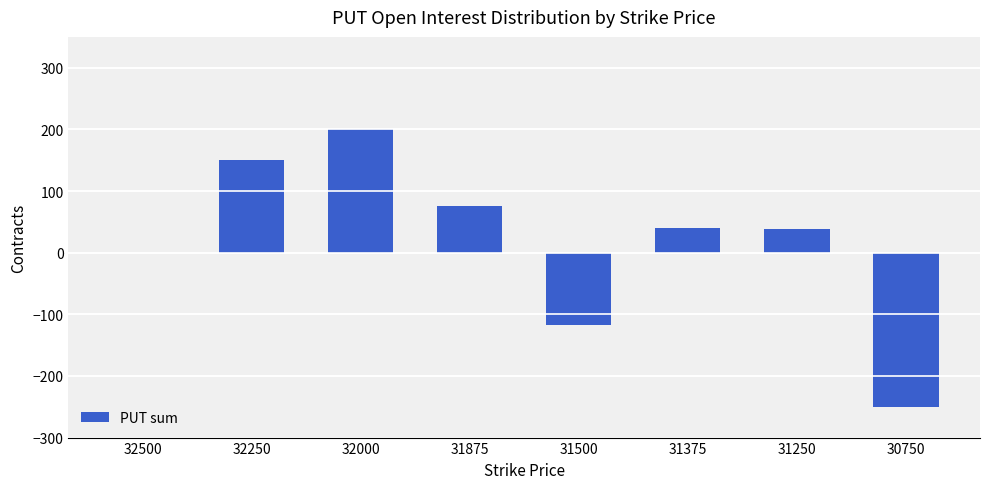

What is the sum of the values at 31875 and 31500?

-42